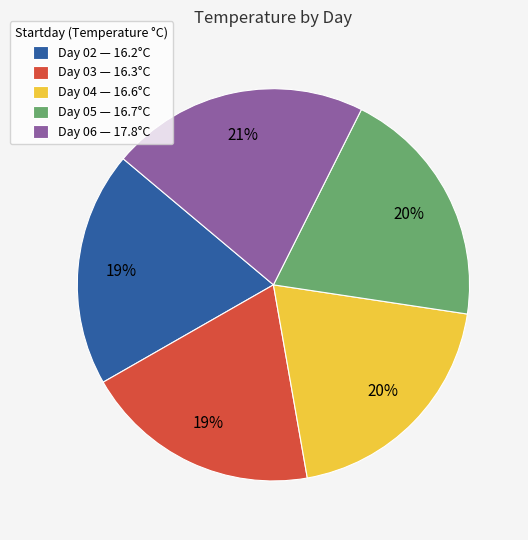

Is the sum of Day 06 — 17.8°C and Day 04 — 16.6°C greater than half?

No